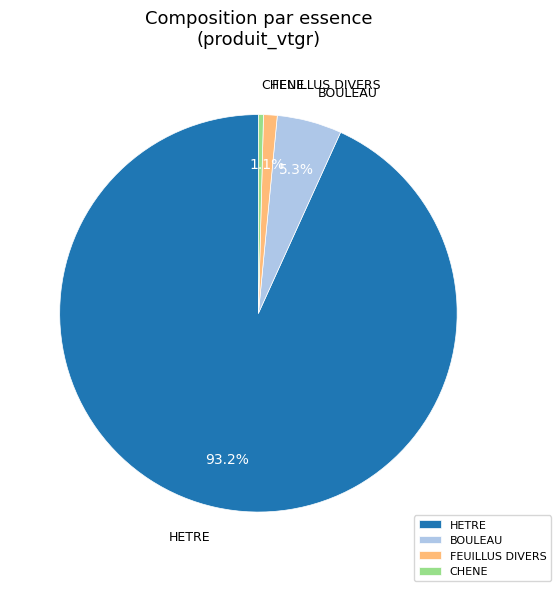

Between HETRE and FEUILLUS DIVERS, which is larger?

HETRE